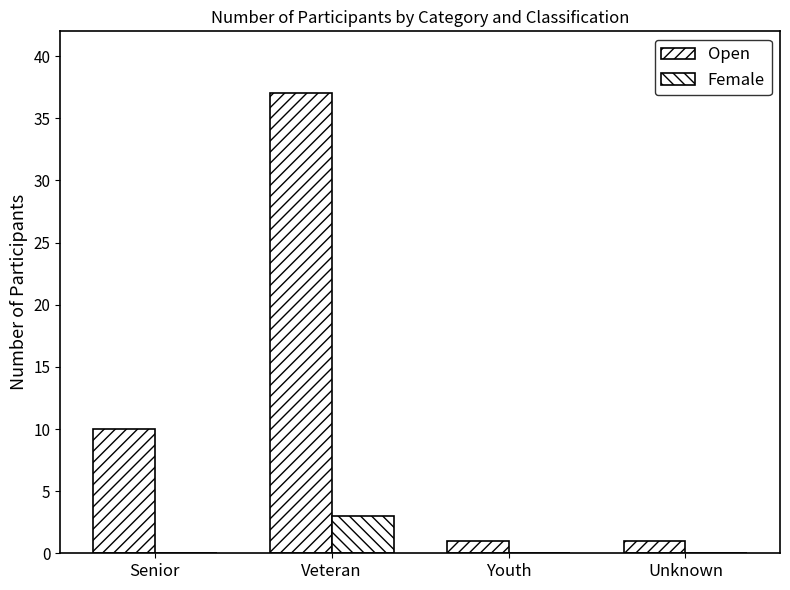

Does the chart contain stacked bars?

No